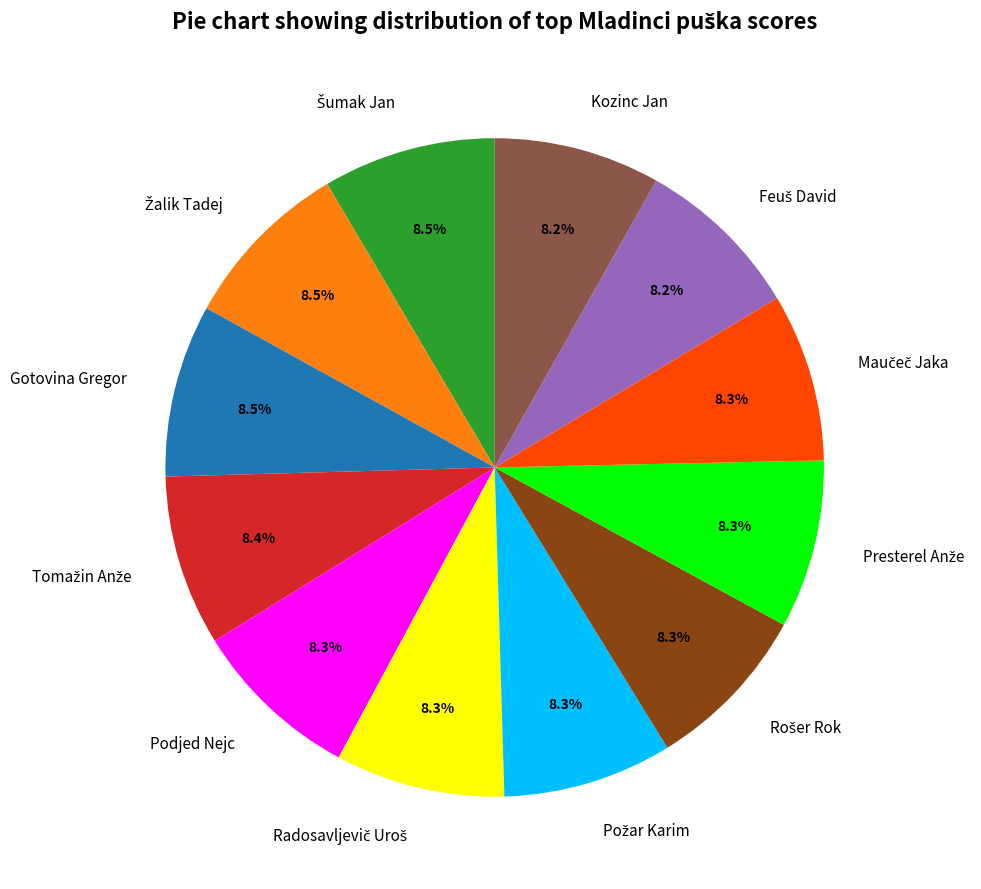

How many slices are in this pie chart?

12